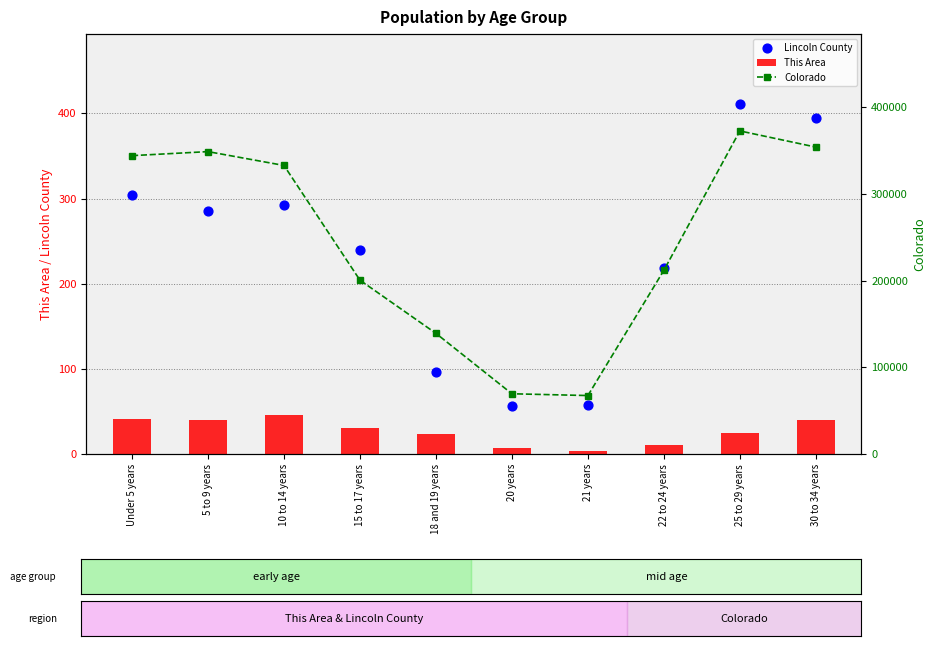

Which series has the largest total across all categories?

Colorado